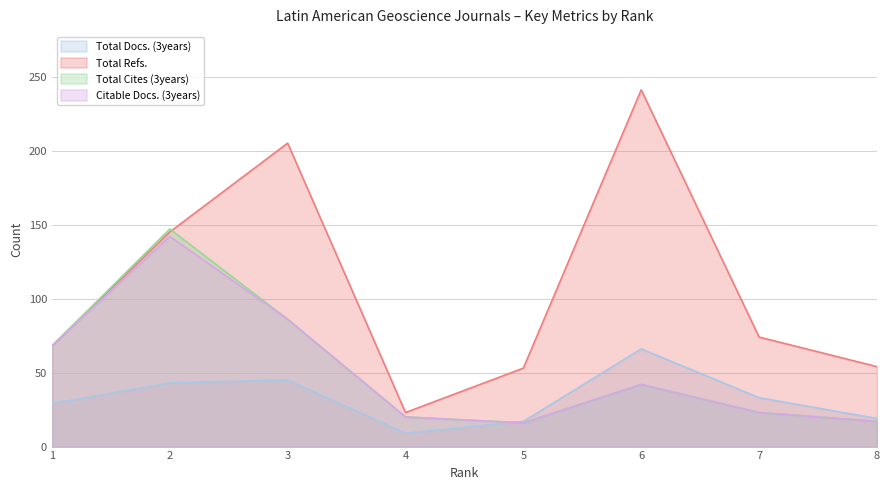

What is the difference between the second highest and second lowest values in the Total Cites (3years) series?

69